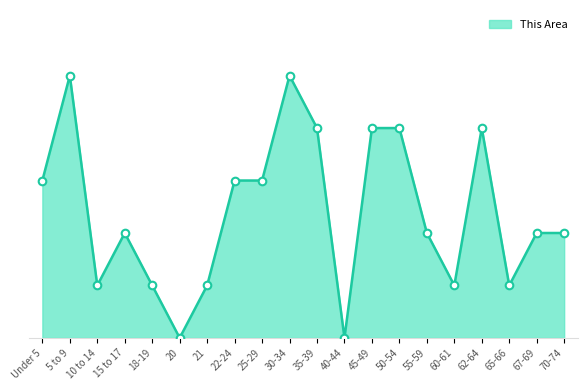

Which has a higher value, 35-39 or 70-74?

35-39